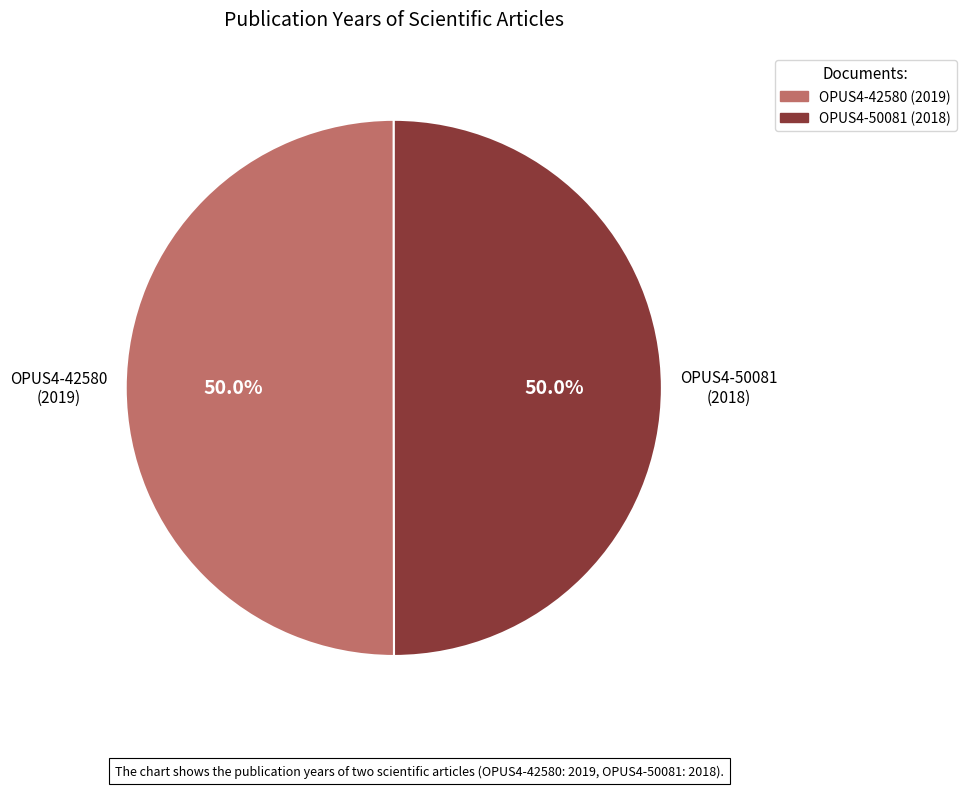

What percentage is the OPUS4-50081 slice, to the nearest percent?

50%